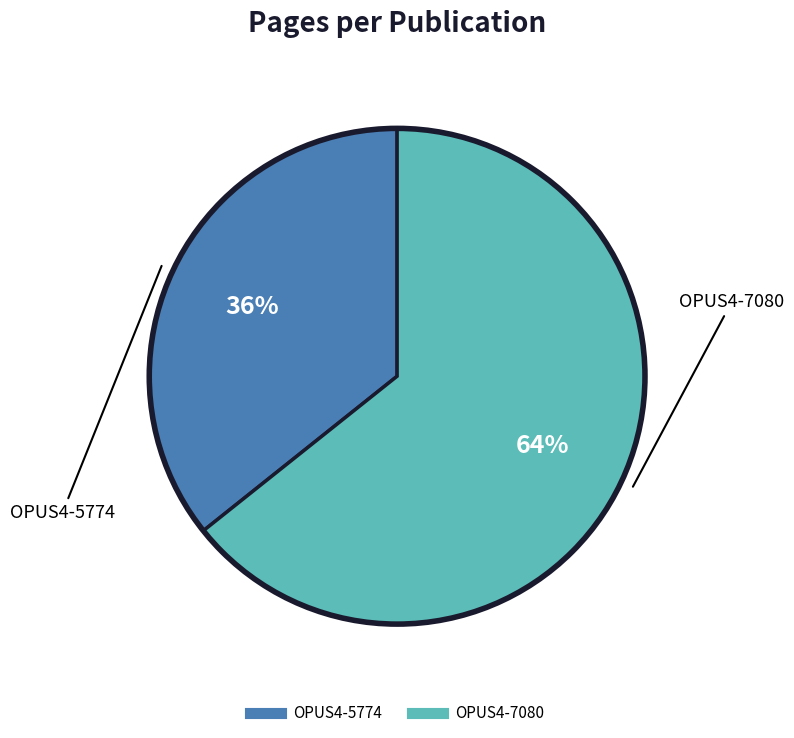

Is OPUS4-5774 the majority of the pie?

No